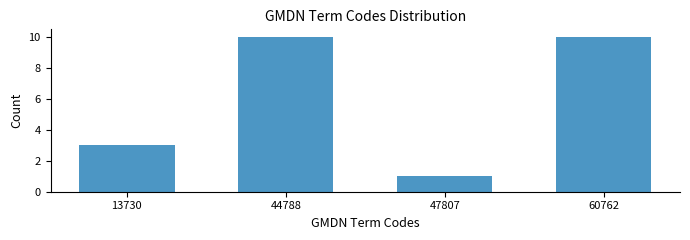

Reading left to right, what are all the values shown in this chart?

13730=3	44788=10	47807=1	60762=10